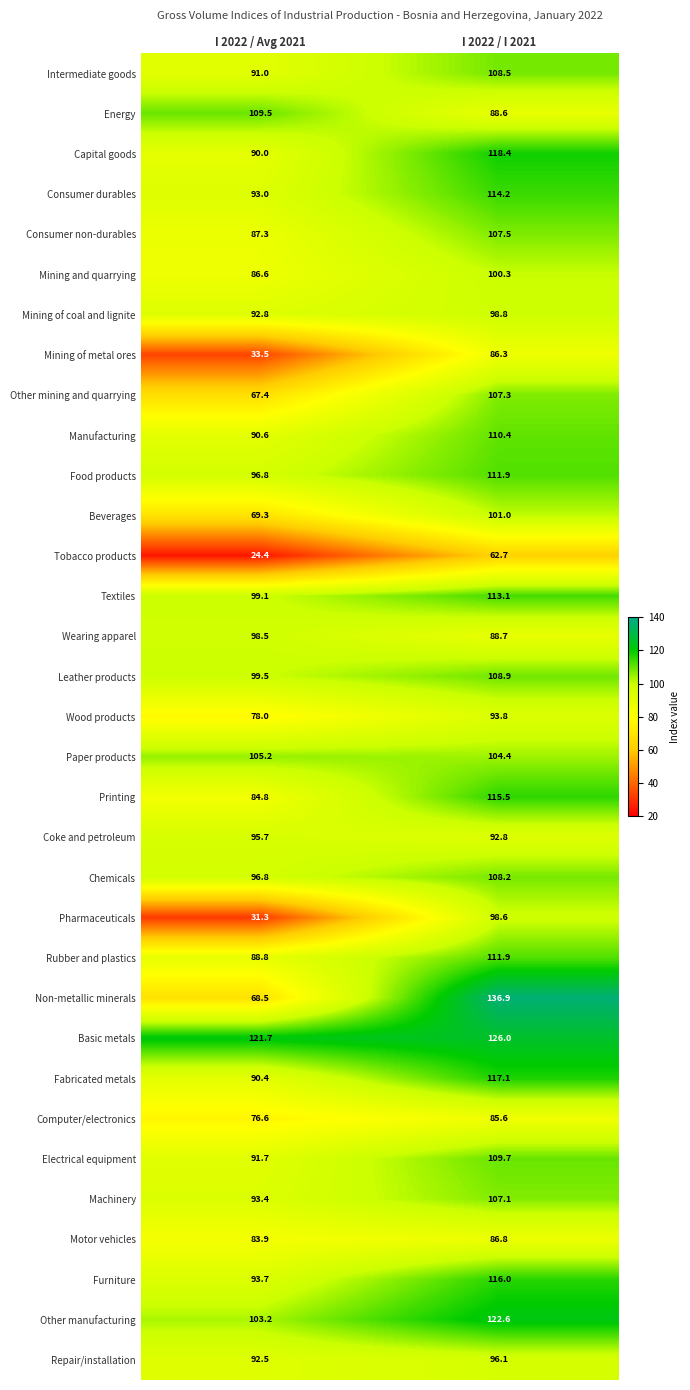

What is the smallest value displayed?

24.4